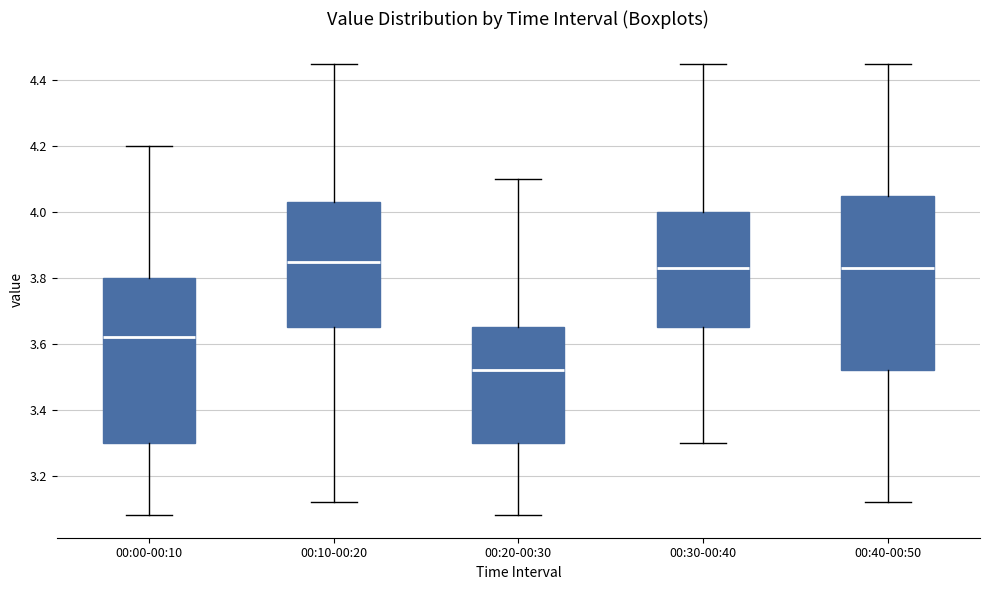

Reading left to right, transcribe this box plot: for each box, give where its median line is, the range the box spans, and where its two whiskers end, as read against the y-axis. The values are not printed on the chart, so give them approximately, as read against the axis.

00:00-00:10: median 3.62, box 3.30 to 3.80, whiskers 3.08 to 4.20
00:10-00:20: median 3.86, box 3.66 to 4.04, whiskers 3.12 to 4.46
00:20-00:30: median 3.52, box 3.30 to 3.66, whiskers 3.08 to 4.10
00:30-00:40: median 3.84, box 3.66 to 4.00, whiskers 3.30 to 4.46
00:40-00:50: median 3.84, box 3.52 to 4.06, whiskers 3.12 to 4.46